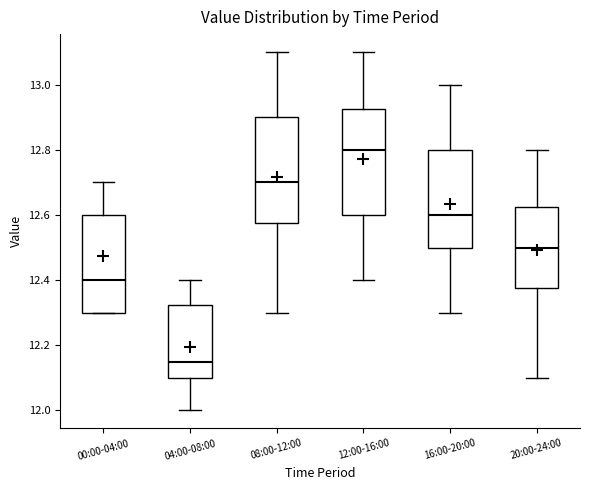

Reading left to right, transcribe this box plot: for each box, give where its median line is, the range the box spans, and where its two whiskers end, as read against the y-axis. The values are not printed on the chart, so give them approximately, as read against the axis.

00:00-04:00: median 12.40, box 12.30 to 12.60, whiskers 12.30 to 12.70
04:00-08:00: median 12.16, box 12.10 to 12.32, whiskers 12.00 to 12.40
08:00-12:00: median 12.70, box 12.58 to 12.90, whiskers 12.30 to 13.10
12:00-16:00: median 12.80, box 12.60 to 12.92, whiskers 12.40 to 13.10
16:00-20:00: median 12.60, box 12.50 to 12.80, whiskers 12.30 to 13.00
20:00-24:00: median 12.50, box 12.38 to 12.62, whiskers 12.10 to 12.80